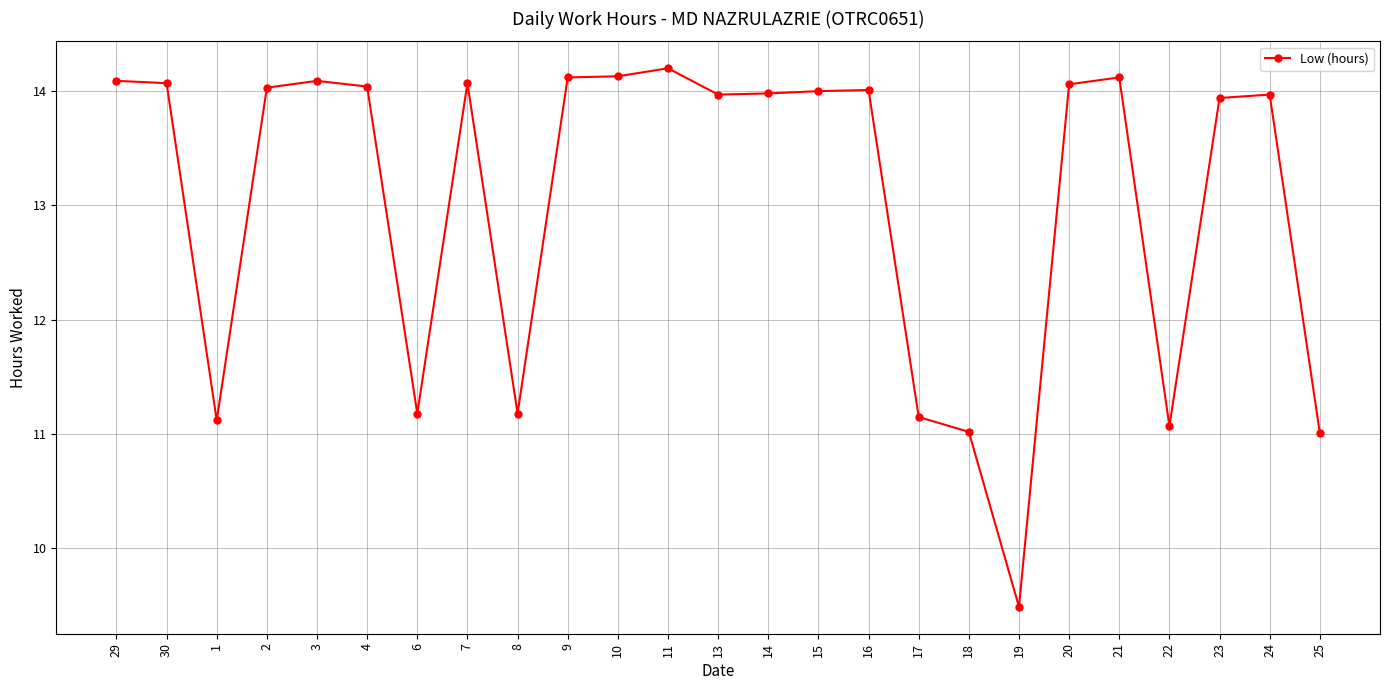

The chart shows a value of 4.2 at 17. True or false?

False